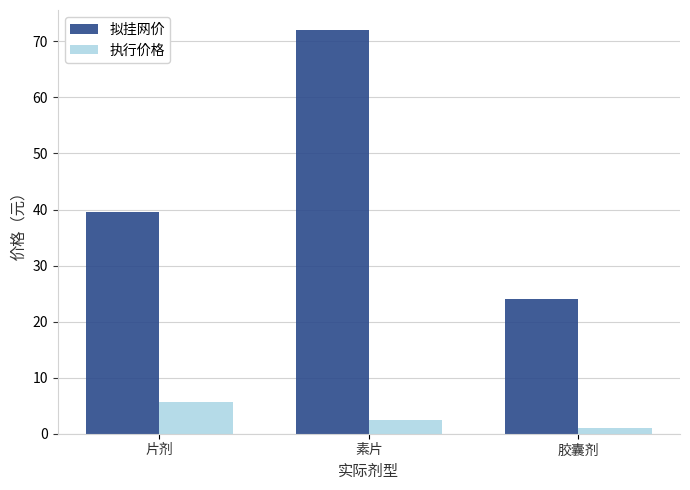

What is the difference between the 执行价格 values at 素片 and 片剂?

3.2